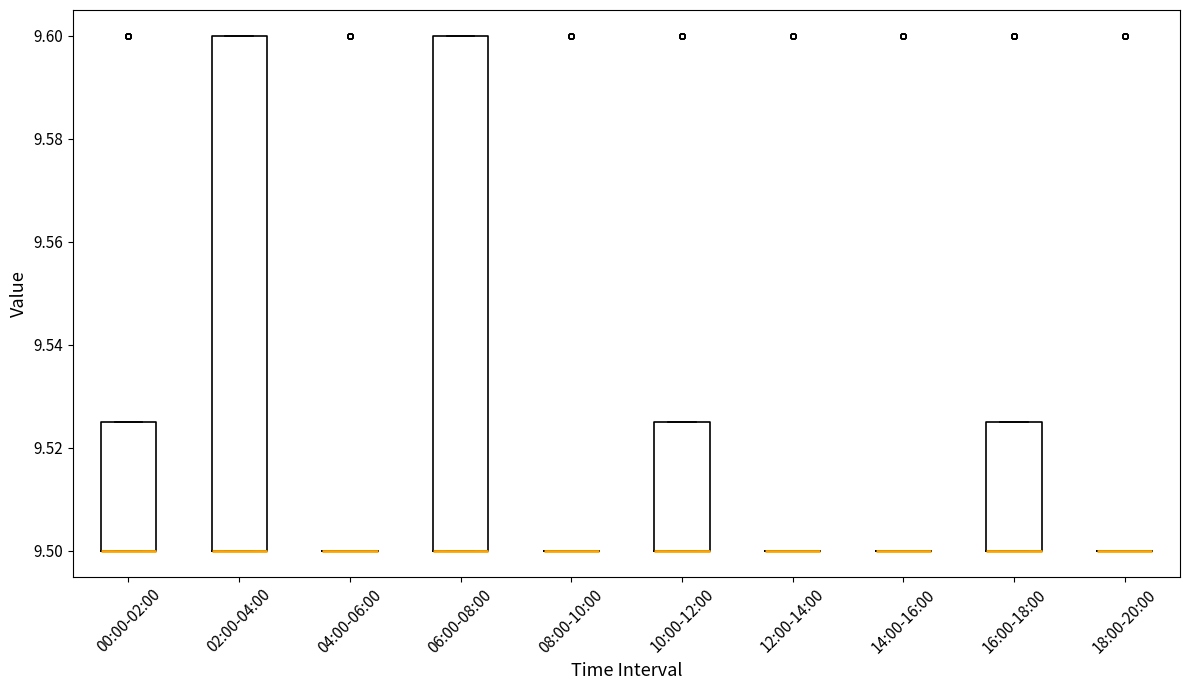

Reading left to right, read every box against the y-axis: the position of its median line, the range the box covers, and the ends of its whiskers. The values are not printed on the chart, so give them approximately, as read against the axis.

00:00-02:00: median 9.500 (drawn on the box's lower edge), box 9.500 to 9.526, whiskers 9.500 to 9.526
02:00-04:00: median 9.500 (drawn on the box's lower edge), box 9.500 to 9.600, whiskers 9.500 to 9.600
04:00-06:00: box collapsed to a line at 9.500, whiskers 9.500 to 9.500
06:00-08:00: median 9.500 (drawn on the box's lower edge), box 9.500 to 9.600, whiskers 9.500 to 9.600
08:00-10:00: box collapsed to a line at 9.500, whiskers 9.500 to 9.500
10:00-12:00: median 9.500 (drawn on the box's lower edge), box 9.500 to 9.526, whiskers 9.500 to 9.526
12:00-14:00: box collapsed to a line at 9.500, whiskers 9.500 to 9.500
14:00-16:00: box collapsed to a line at 9.500, whiskers 9.500 to 9.500
16:00-18:00: median 9.500 (drawn on the box's lower edge), box 9.500 to 9.526, whiskers 9.500 to 9.526
18:00-20:00: box collapsed to a line at 9.500, whiskers 9.500 to 9.500